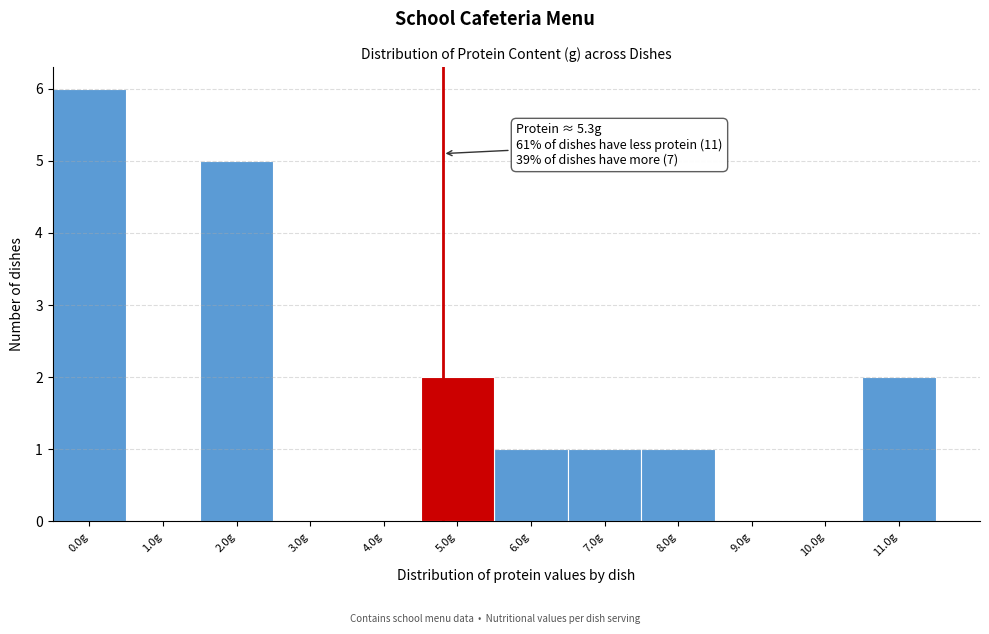

Reading left to right, transcribe all the data shown in this chart.

0.0g=6	1.0g=0	2.0g=5	3.0g=0	4.0g=0	5.0g=2	6.0g=1	7.0g=1	8.0g=1	9.0g=0	10.0g=0	11.0g=2